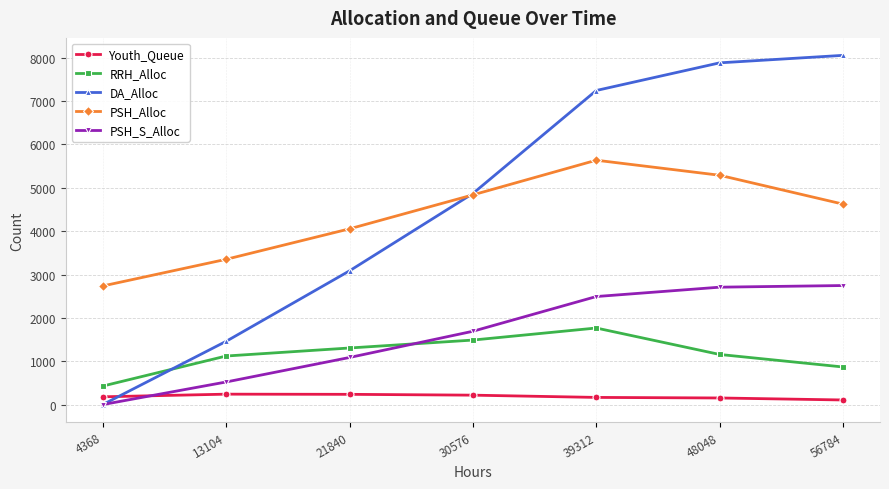

At which category does RRH_Alloc reach its first local peak?

39312